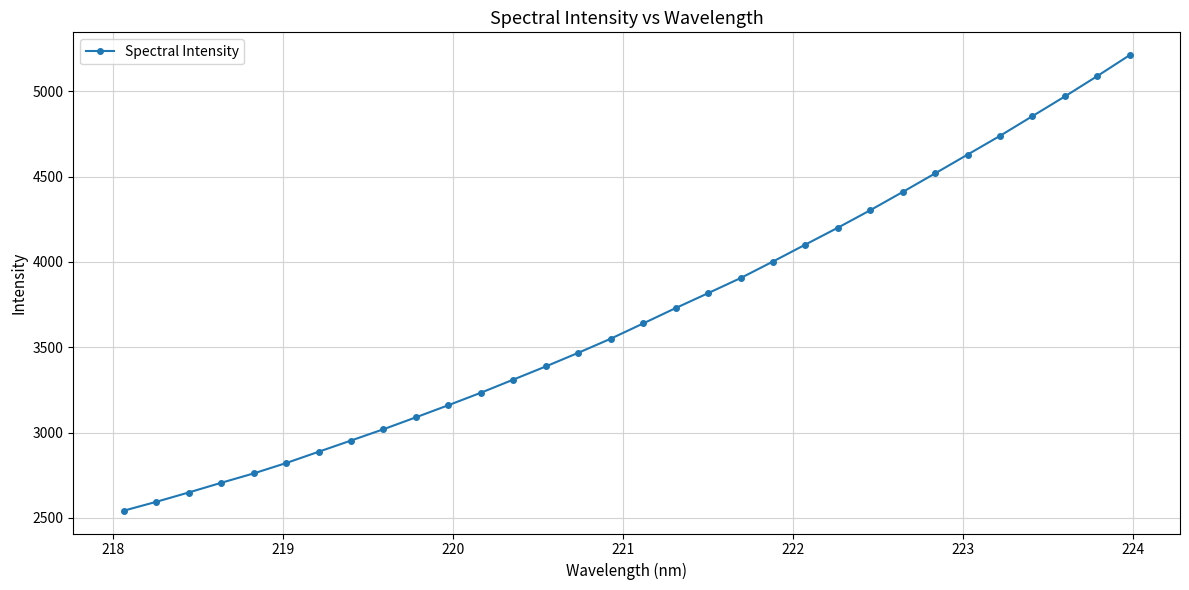

What is the sum of all values?

118259.1